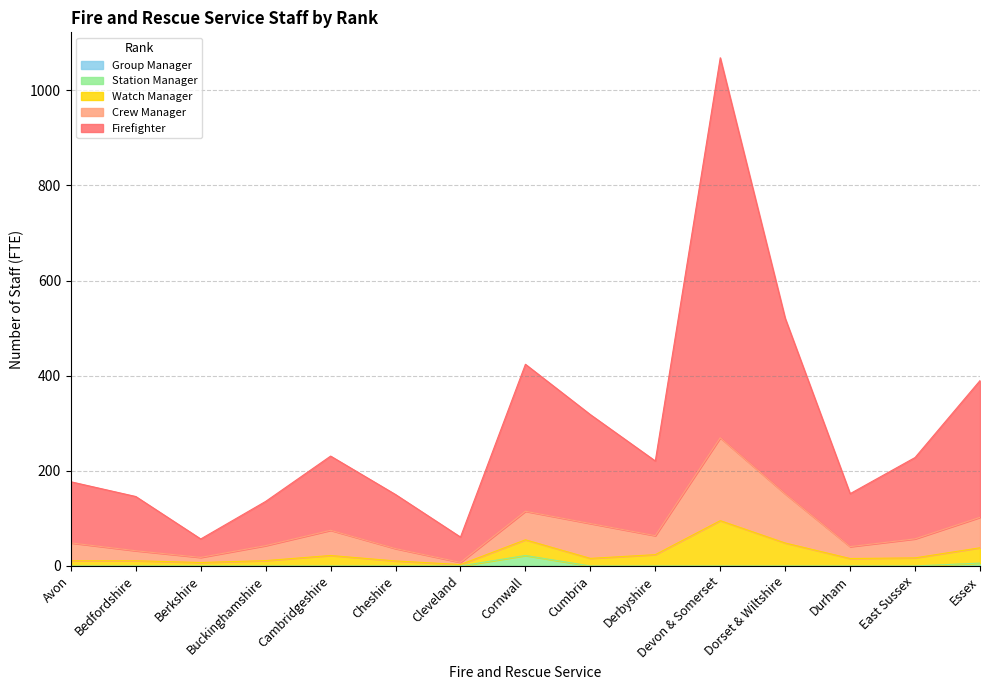

Is it true that Firefighter equals 78.3 at Essex?

False